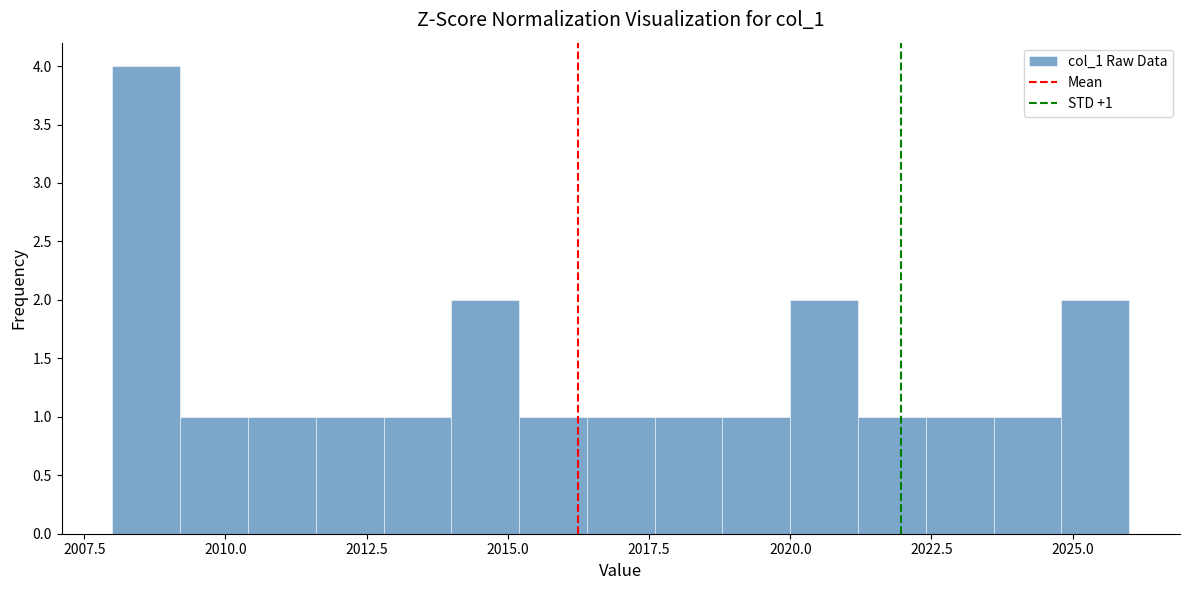

Around what value on the x-axis is the tallest bar? Give the approximate position of its centre, as read against the axis.

2008.5